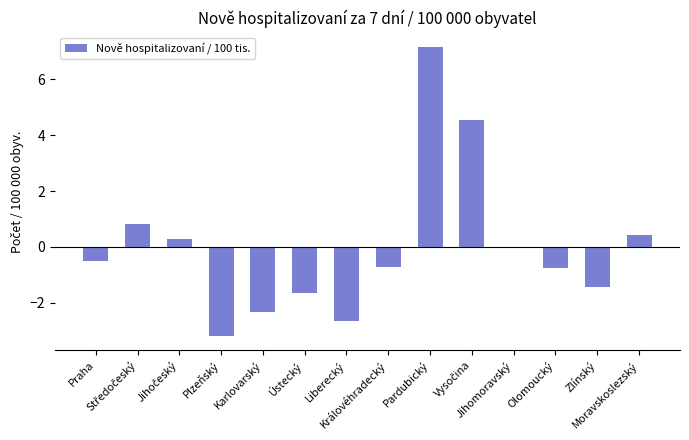

What is the greatest value displayed?

7.2